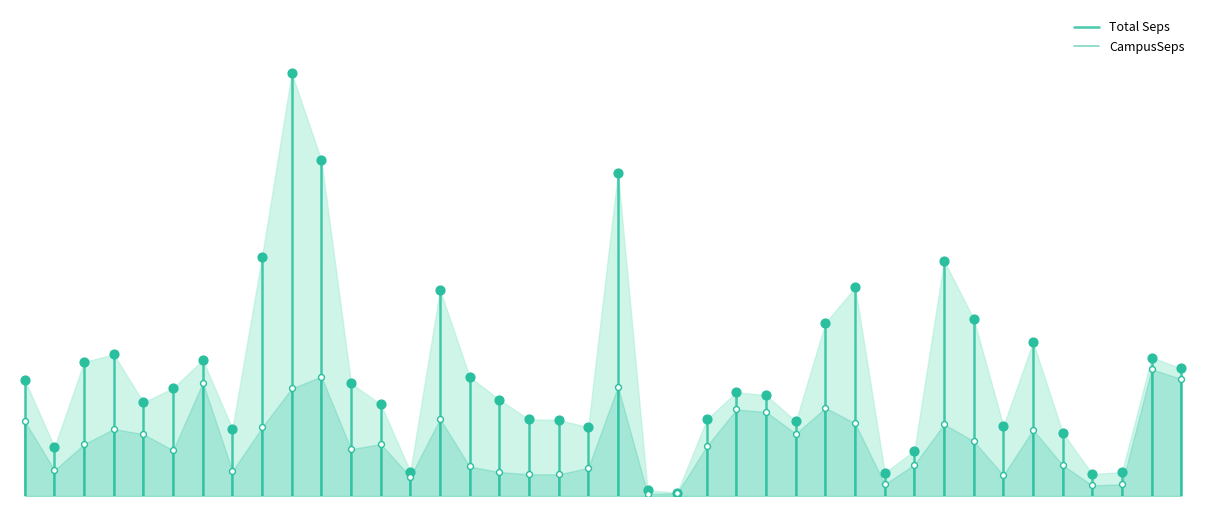

Which series contains the lowest Y value?

Total Seps